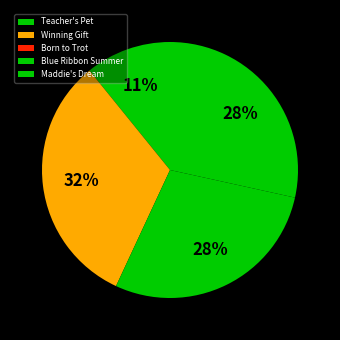

Rank the categories by value from lowest to highest.

Born to Trot, Teacher's Pet, Maddie's Dream, Blue Ribbon Summer, Winning Gift